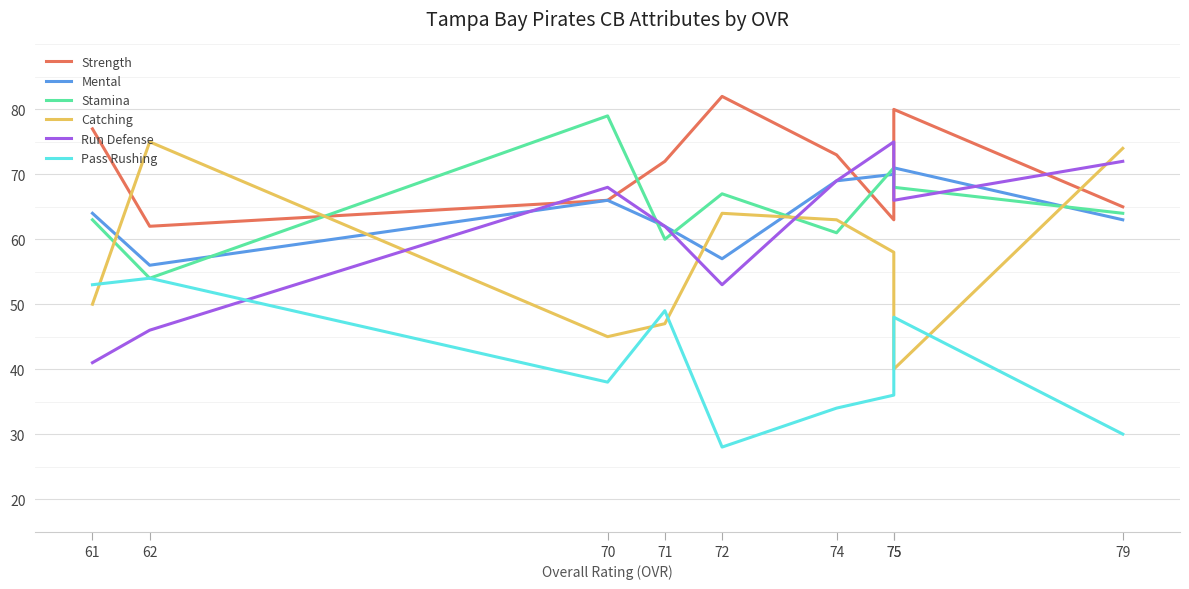

Which category has the lowest value across all series?

72